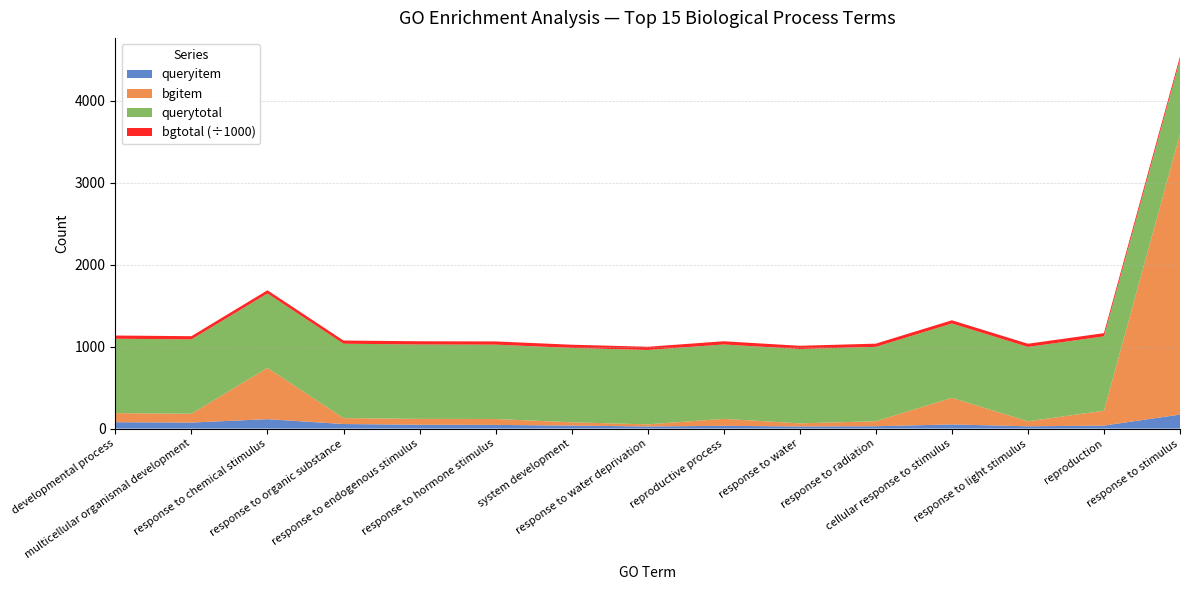

Reading left to right, extract all data points from this chart.

queryitem: 78	74	115	56	47	45	37	26	34	26	29	51	28	37	171
bgitem: 111	107	626	72	72	72	40	26	85	38	61	324	61	181	3421
querytotal: 907	907	907	907	907	907	907	907	907	907	907	907	907	907	907
bgtotal: 39203	39203	39203	39203	39203	39203	39203	39203	39203	39203	39203	39203	39203	39203	39203